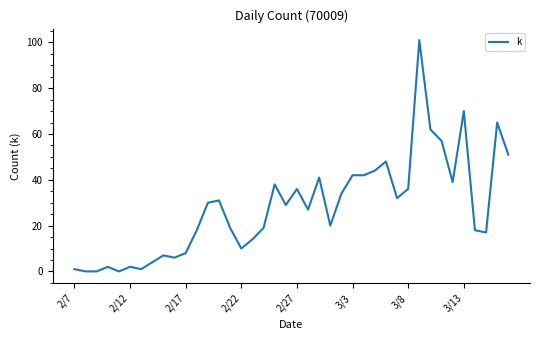

What is the difference between the maximum and minimum values?

101